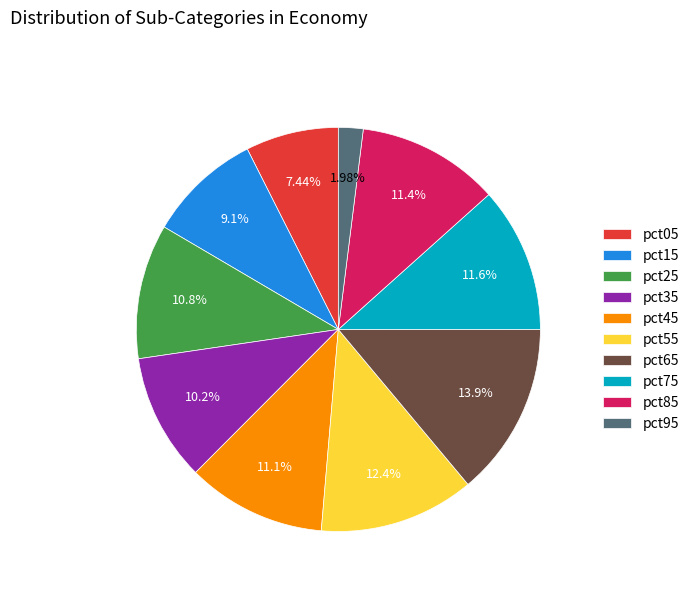

Is there any slice that represents more than half of the pie?

No